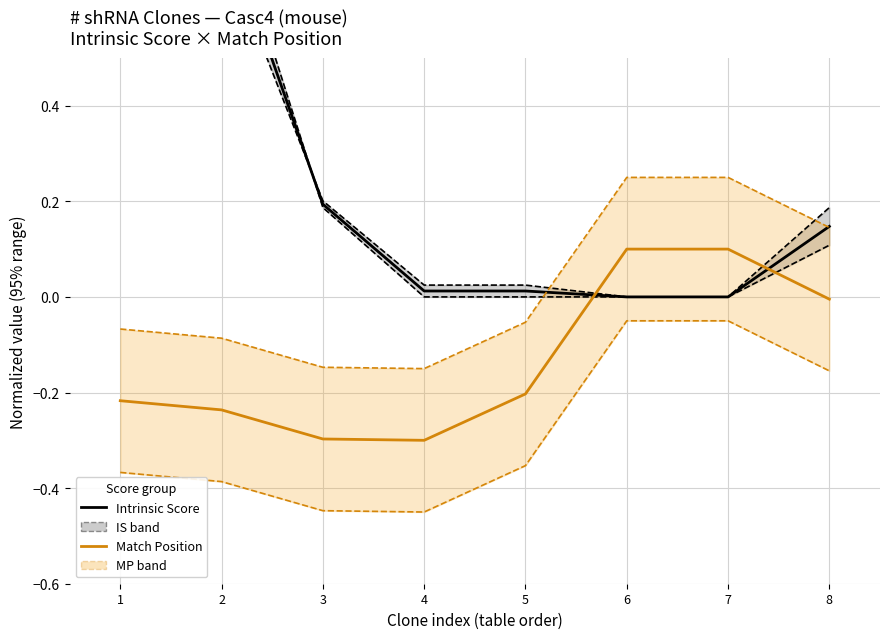

At which label does Match Position upper reach its peak?

6